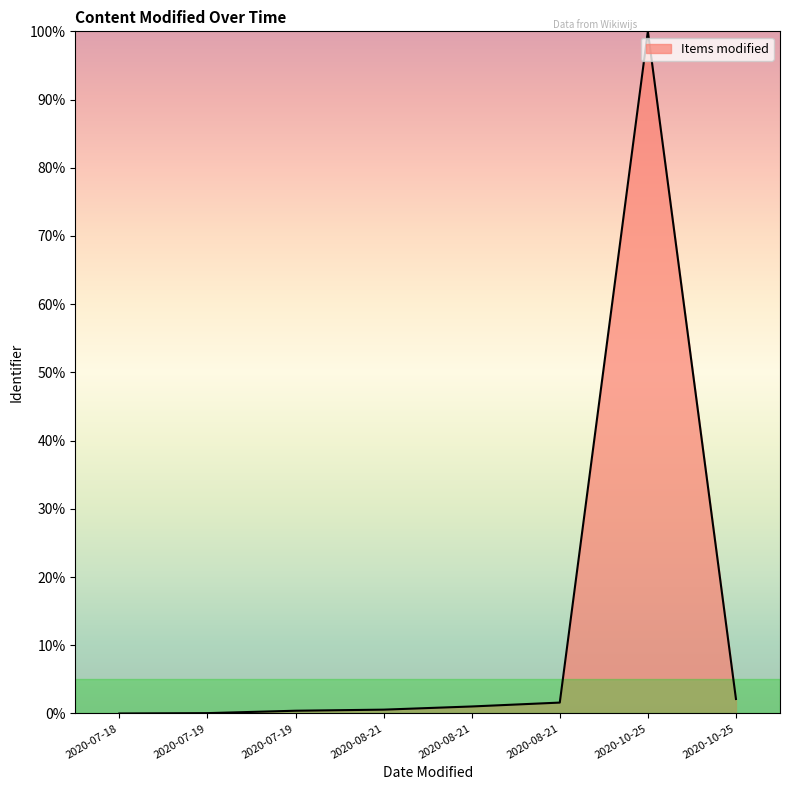

True or false: the data shows 1.6 at 2020-08-21.

True